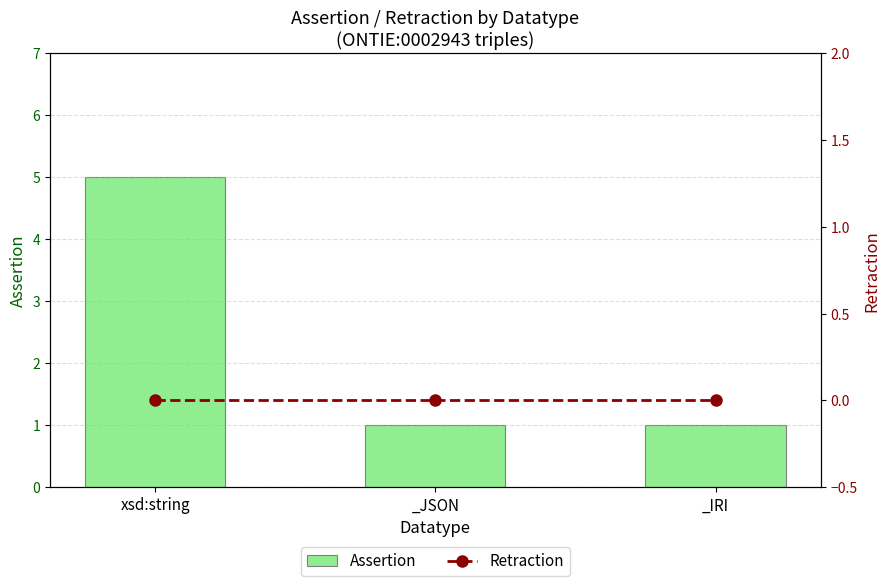

At which label is Assertion closest to 3?

xsd:string